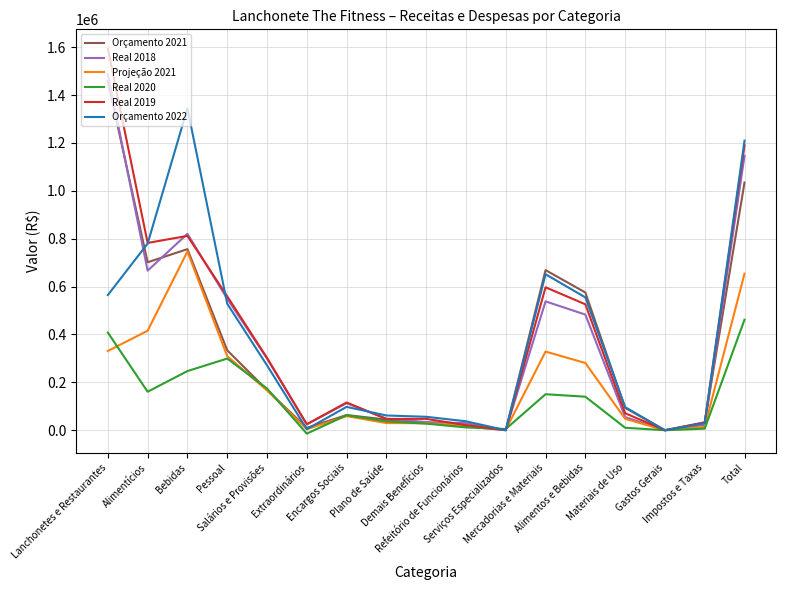

The value of Real 2018 at Impostos e Taxas is 22545.0. True or false?

True